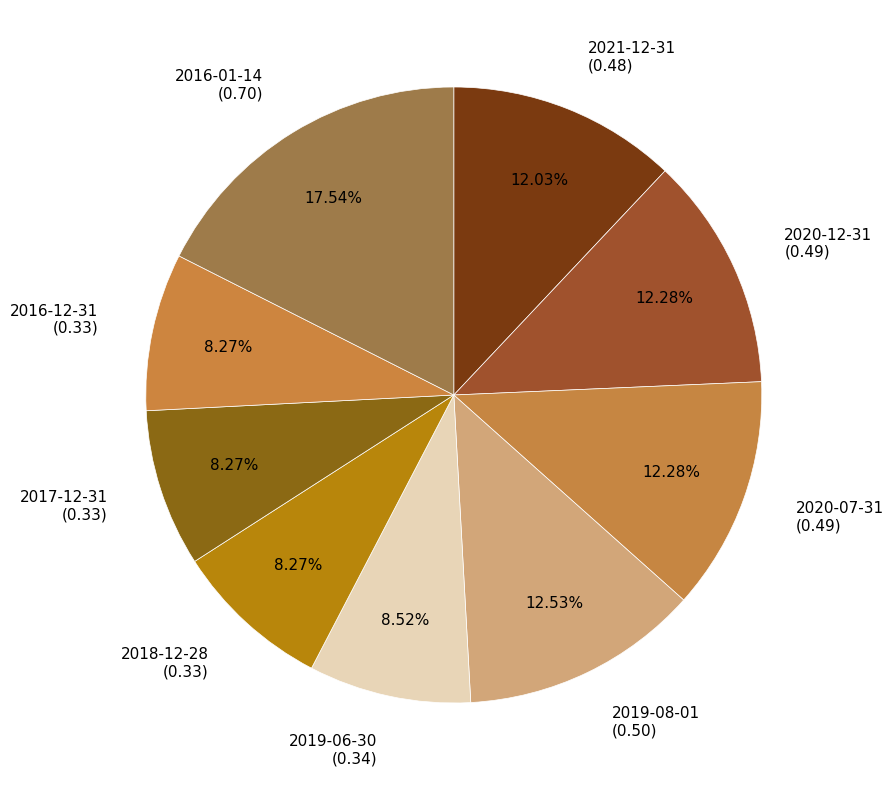

Between 2020-07-31 (0.49) and 2018-12-28 (0.33), which is larger?

2020-07-31 (0.49)